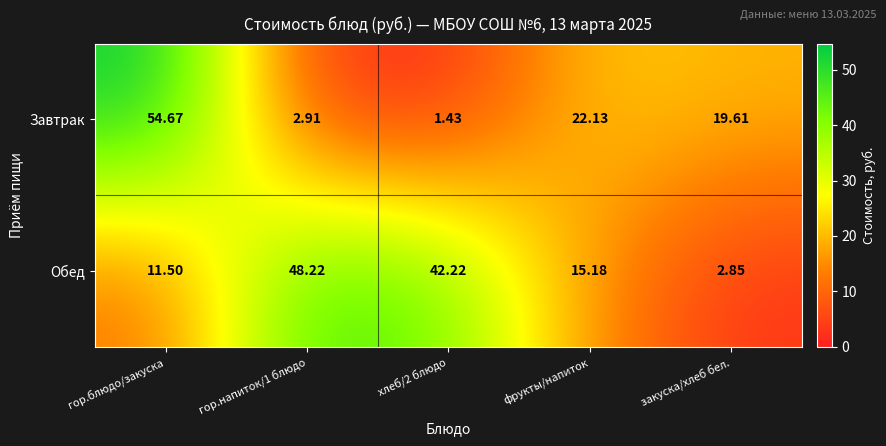

Which series has the largest total across all categories?

Обед